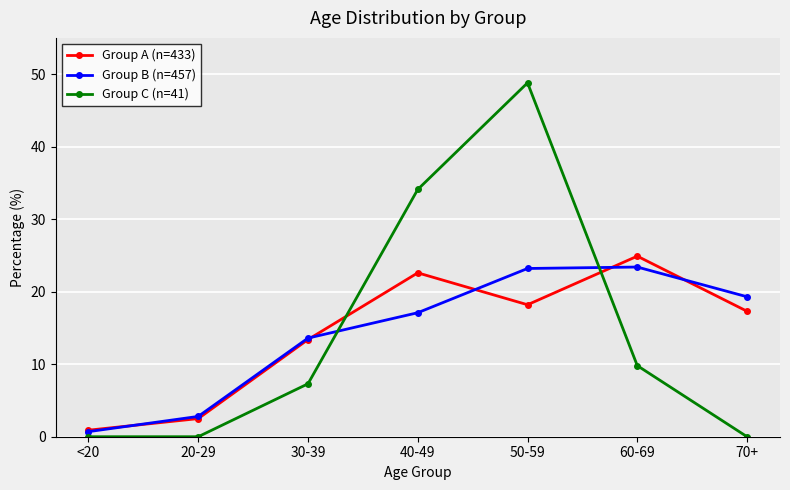

At which category is the sum across all series the highest?

50-59